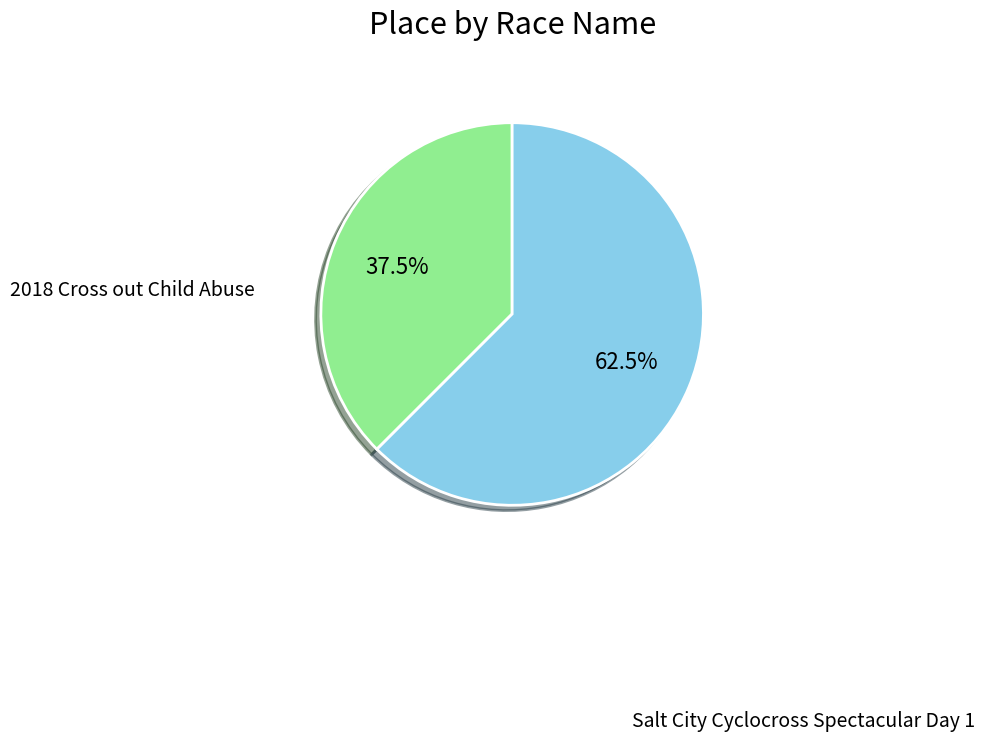

Does any single category account for the majority?

Yes